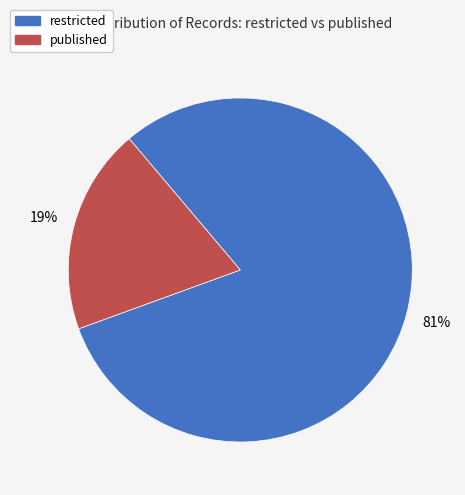

Combined, do restricted and published account for over 50%?

Yes